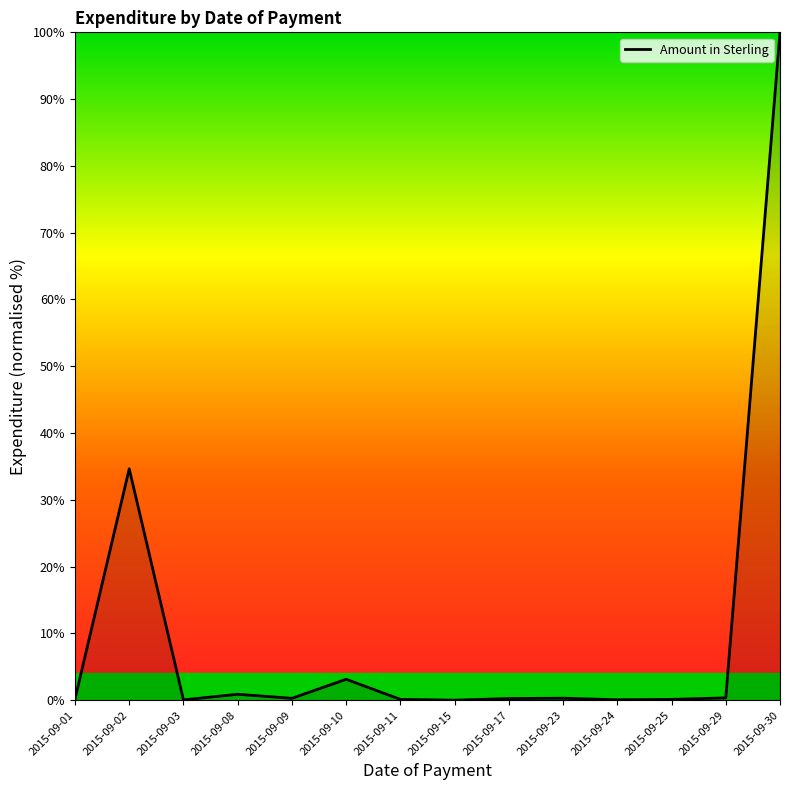

At which category does the chart reach its peak across all series?

2015-09-30